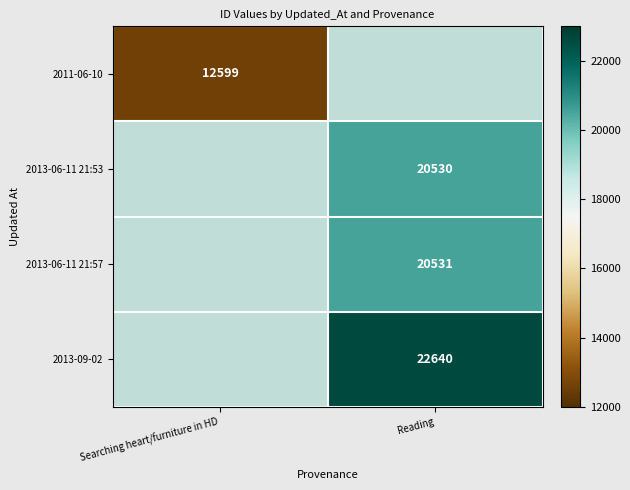

The 2011-06-10 series shows 21436.2 at Searching heart/furniture in HD. True or false?

False